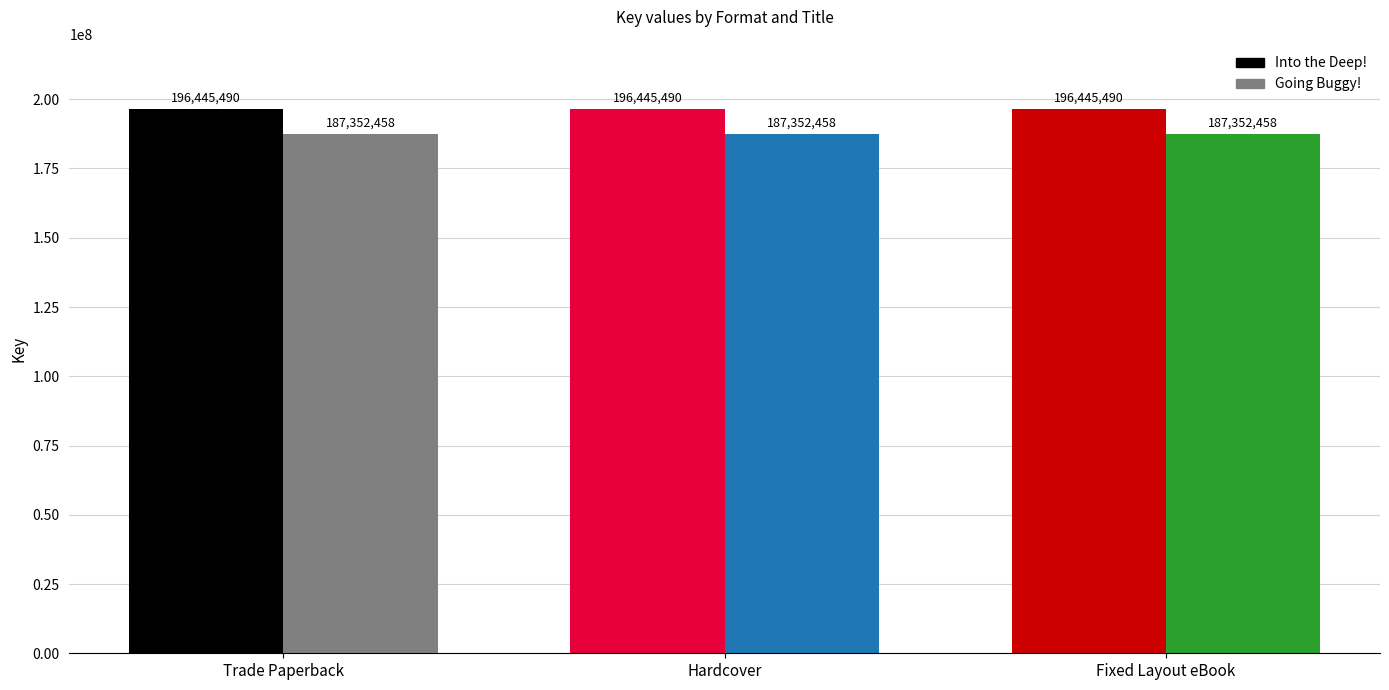

Reading left to right, extract all data points from this chart.

Into the Deep!: 196445490	196445490	196445490
Going Buggy!: 187352458	187352458	187352458